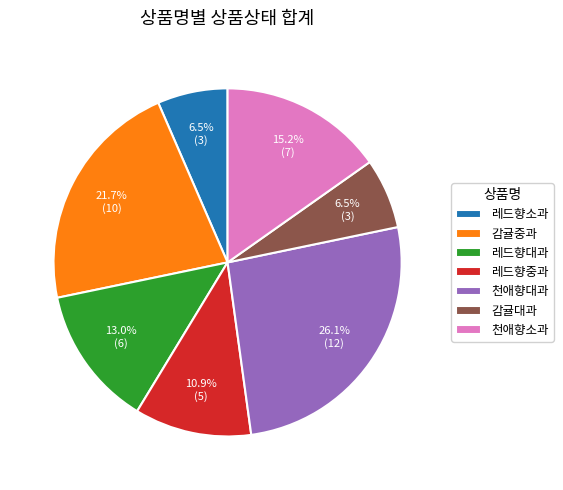

Does 천애향소과 account for over 50% of the chart?

No